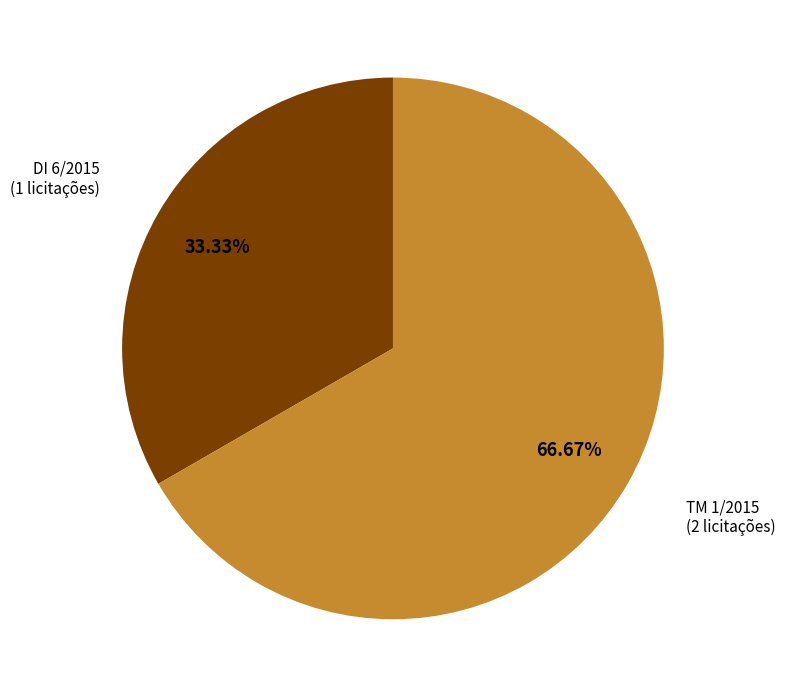

Which category has the biggest portion of the pie?

TM 1/2015